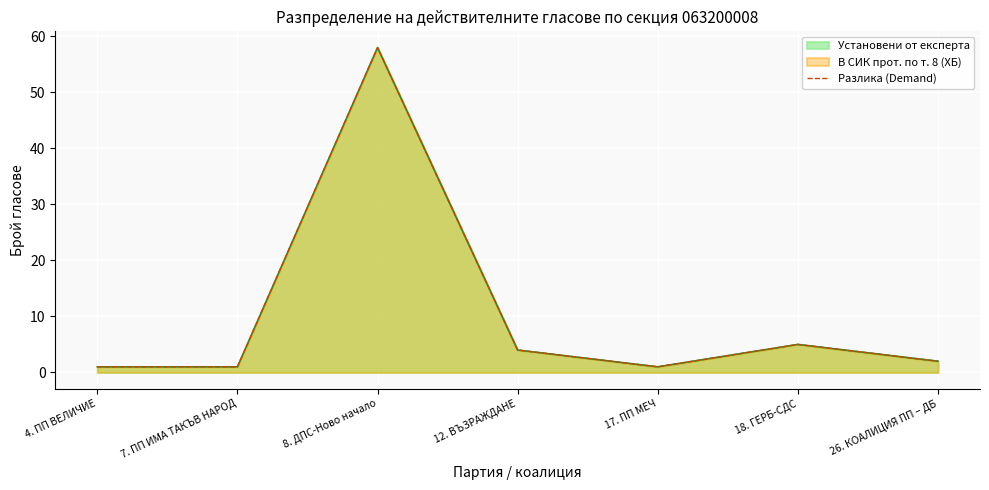

What is the maximum value shown in the chart?

58